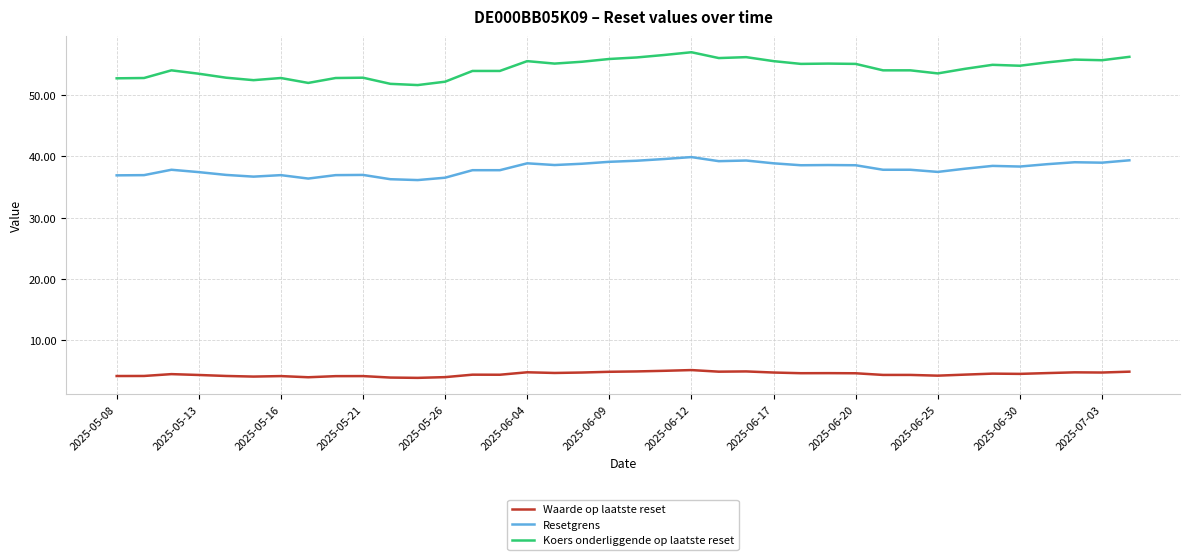

Which series has the largest total across all categories?

Koers onderliggende op laatste reset